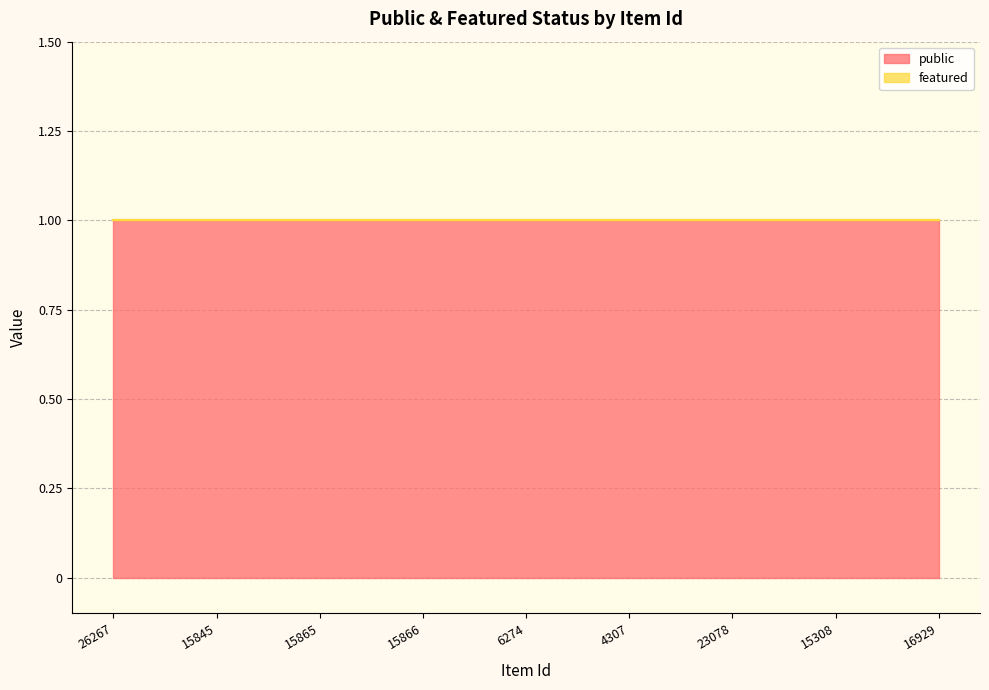

True or false: public and featured cross at least once.

False